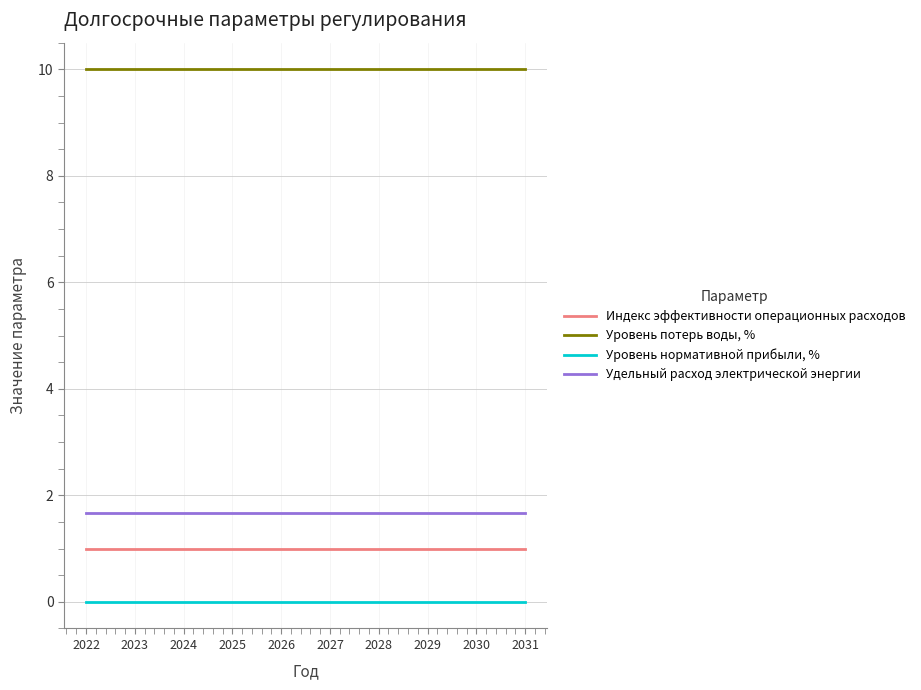

True or false: Уровень нормативной прибыли, % and Удельный расход электрической энергии intersect in this chart.

False